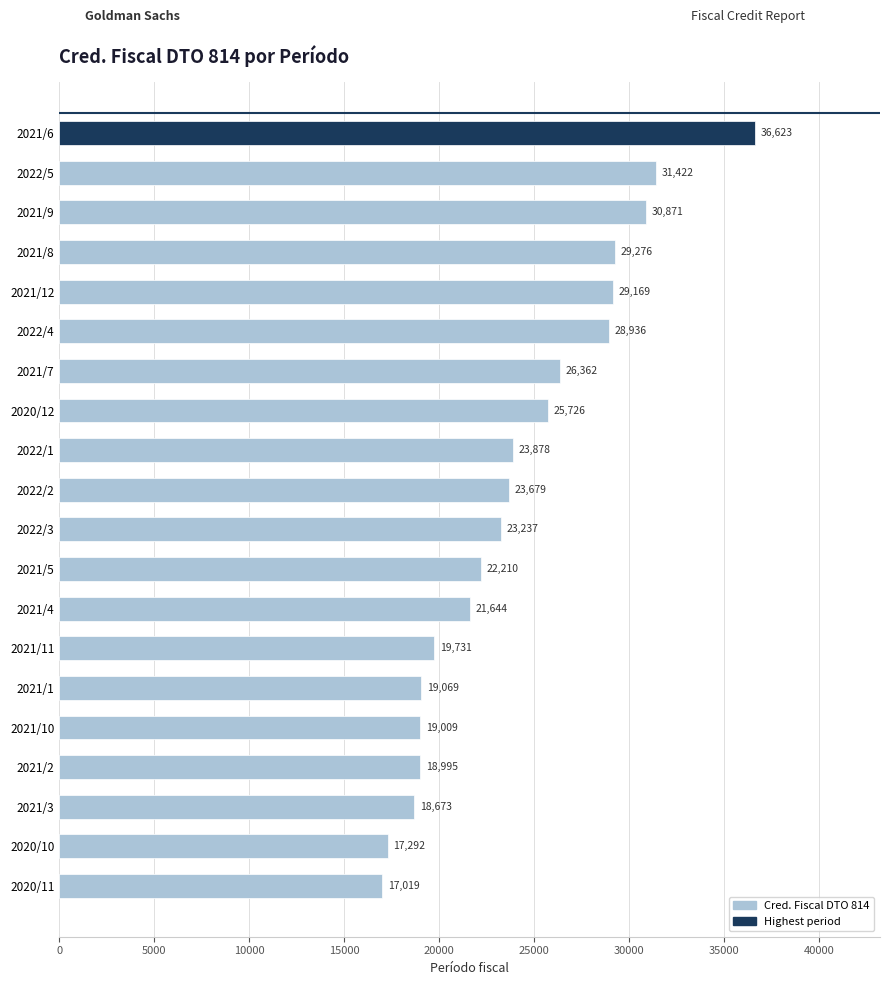

List the labels in order of value, largest first.

2021/6, 2022/5, 2021/9, 2021/8, 2021/12, 2022/4, 2021/7, 2020/12, 2022/1, 2022/2, 2022/3, 2021/5, 2021/4, 2021/11, 2021/1, 2021/10, 2021/2, 2021/3, 2020/10, 2020/11